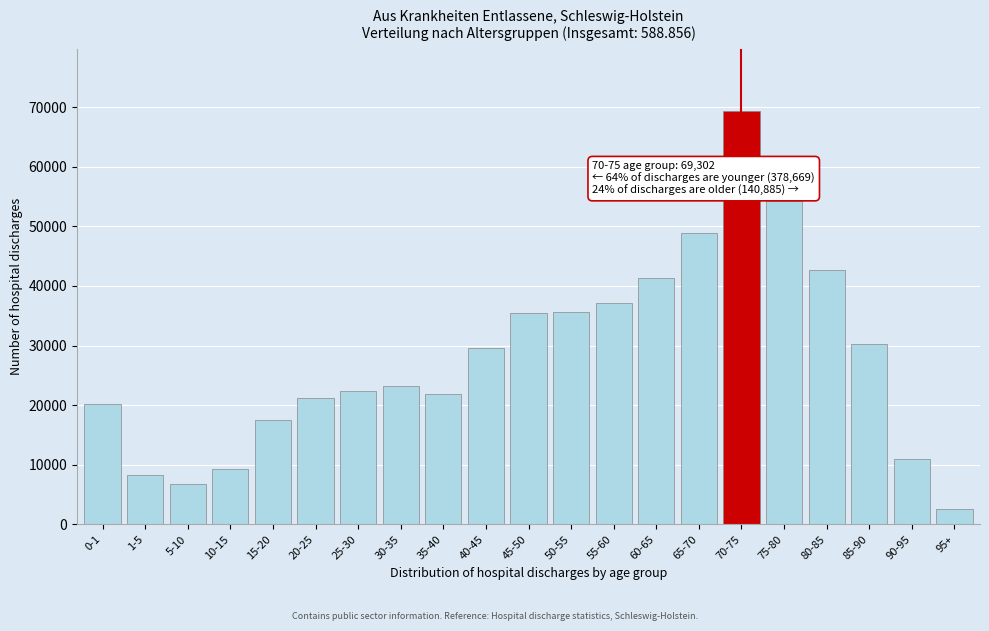

Reading left to right, transcribe all the data shown in this chart.

0-1=20167	1-5=8253	5-10=6824	10-15=9253	15-20=17541	20-25=21168	25-30=22336	30-35=23258	35-40=21917	40-45=29609	45-50=35380	50-55=35702	55-60=37135	60-65=41298	65-70=48828	70-75=69302	75-80=54221	80-85=42685	85-90=30307	90-95=11011	95+=2661